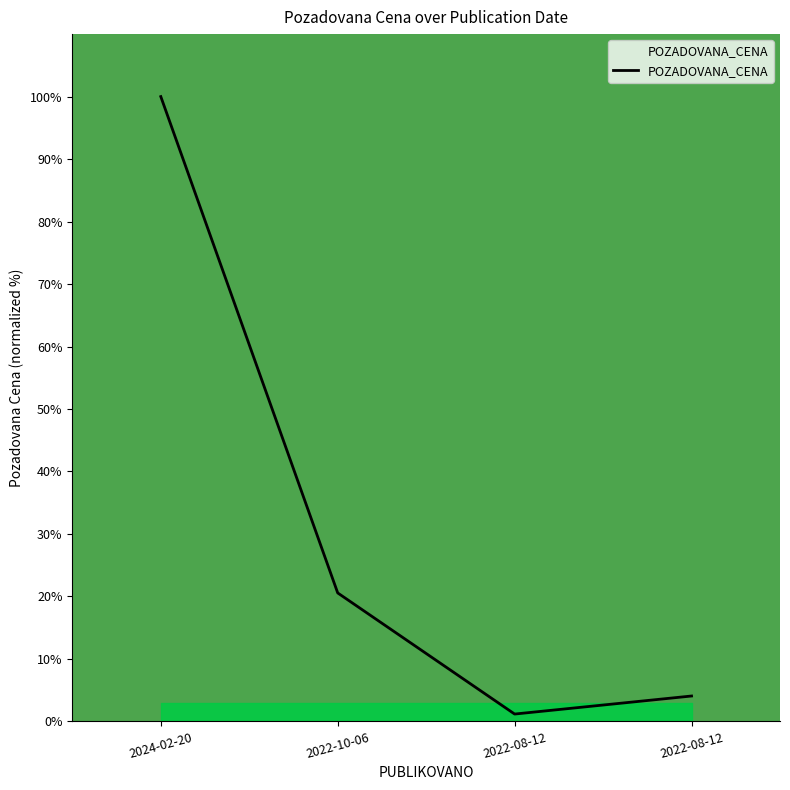

What is the ratio of the value at 2024-02-20 to the value at 2022-08-12?

84.9